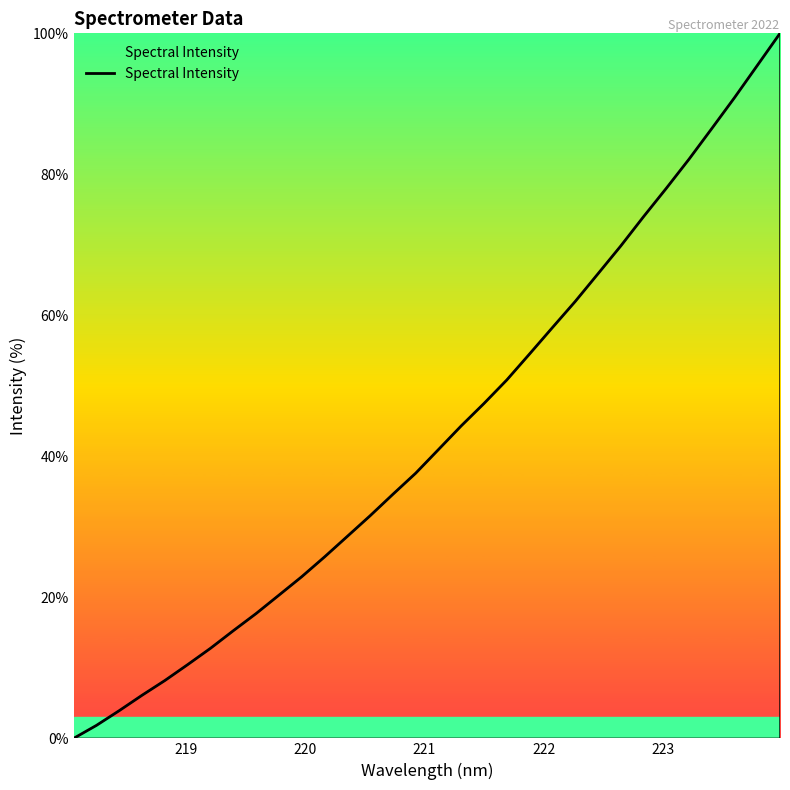

Reading left to right, list all the values displayed in this chart.

0.0	1.8	3.9	6.1	8.2	10.5	12.8	15.3	17.7	20.3	22.9	25.7	28.6	31.6	34.6	37.6	41.0	44.3	47.5	50.8	54.5	58.3	62.0	65.9	69.8	74.0	78.0	82.1	86.5	90.9	95.4	100.0